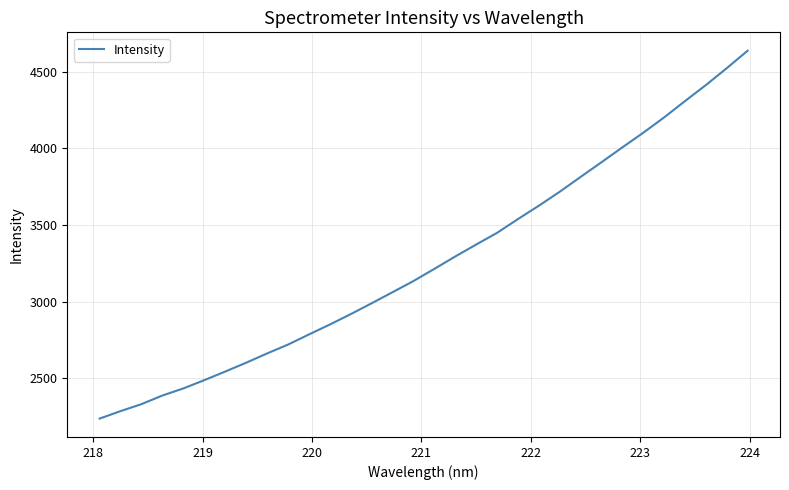

What is the difference between the maximum and minimum values?

2398.3